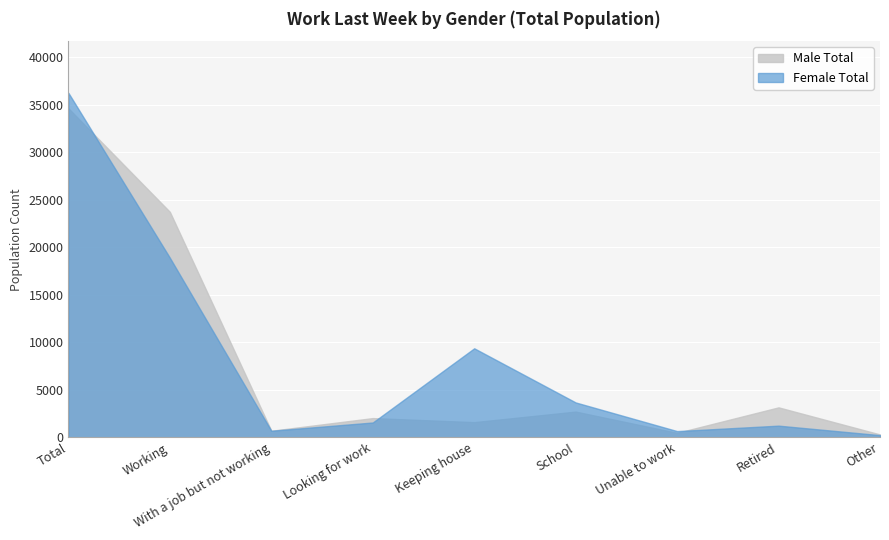

How many values in the Male Total series exceed 2017?

4